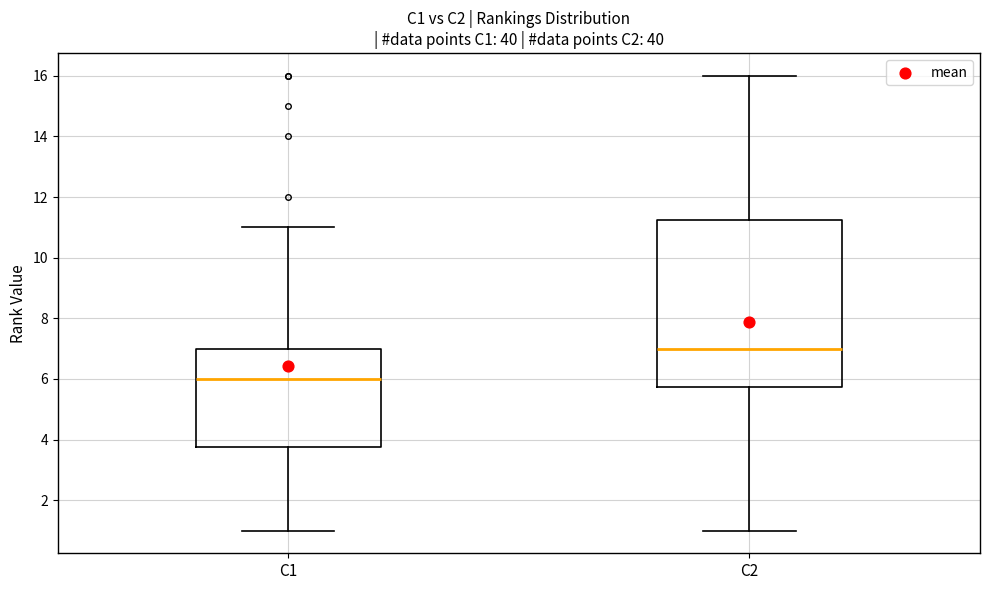

Which box has the highest median line?

C2